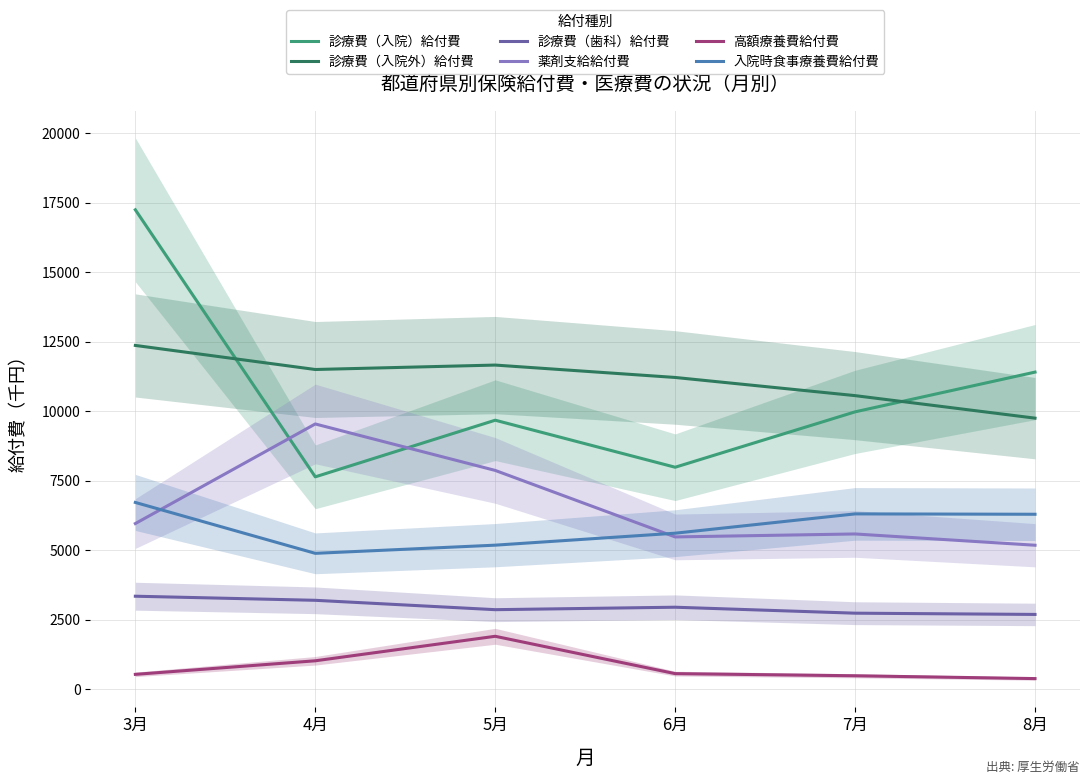

Is it true that 診療費（入院）給付費 equals 7639.6 at 4月?

True